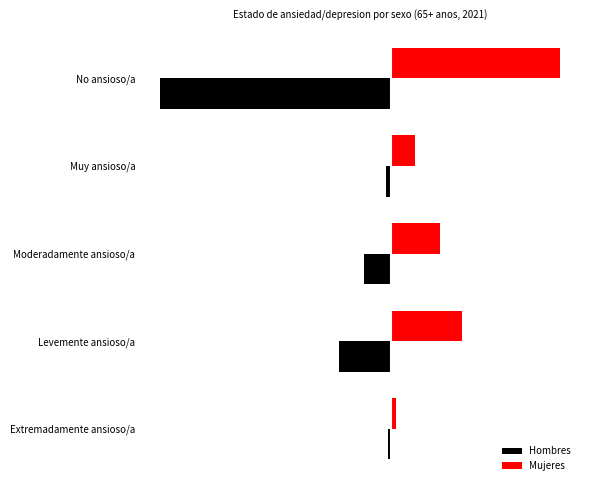

What are all the series names shown in the legend?

Hombres, Mujeres